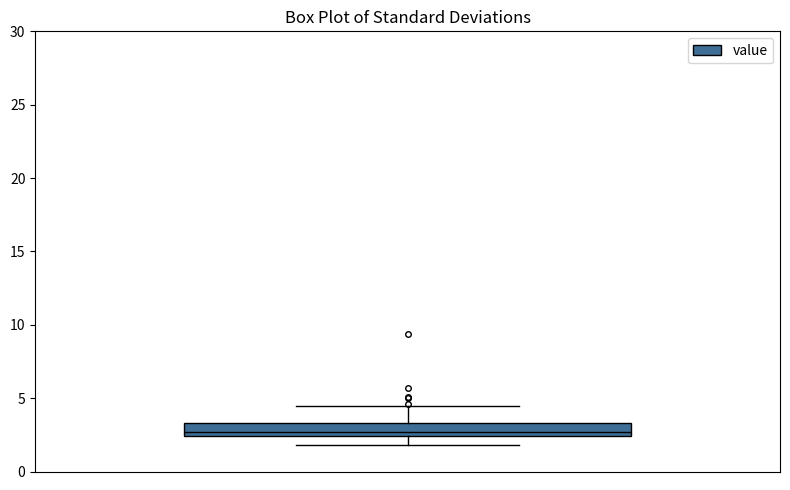

Read this box plot against the y-axis: the position of the median line, the range covered by the box, and the ends of both whiskers. The values are not printed on the chart, so give them approximately, as read against the axis.

median 2.5 (just above the box's lower edge), box 2.5 to 3.5, whiskers 2.0 to 4.5